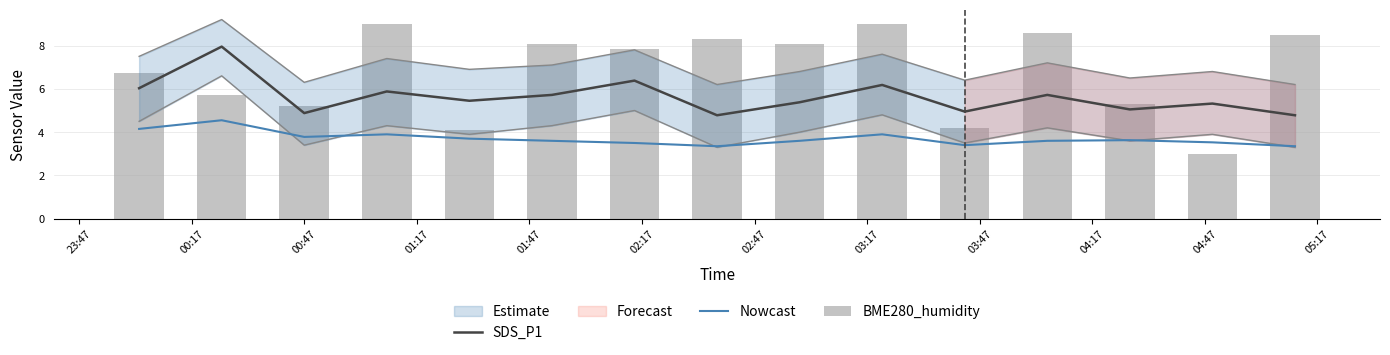

Reading right to left, transcribe all the data shown in this chart.

SDS_P1: 4.8	5.3	5.0	5.7	5.0	6.2	5.4	4.8	6.4	5.7	5.5	5.9	4.9	8.0	6.0
Nowcast: 3.4	3.5	3.6	3.6	3.4	3.9	3.6	3.4	3.5	3.6	3.7	3.9	3.8	4.5	4.2
BME280_humidity: 8.5	3.0	5.3	8.6	4.2	9.0	8.1	8.3	7.8	8.1	4.1	9.0	5.2	5.7	6.7